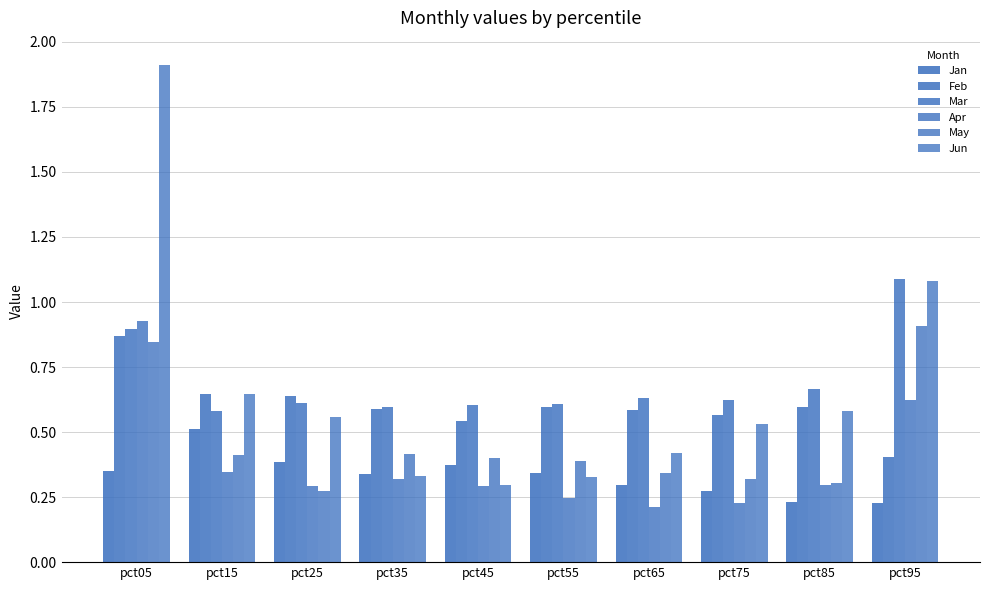

How many data points does each series have?

10